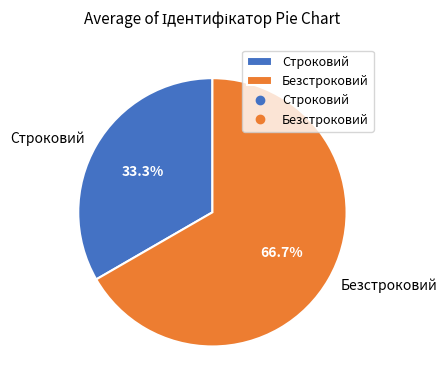

Does any single category account for the majority?

Yes